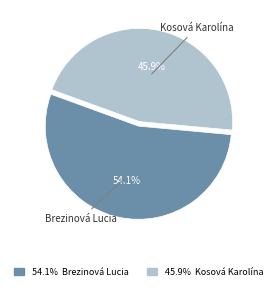

Does any single category account for the majority?

Yes